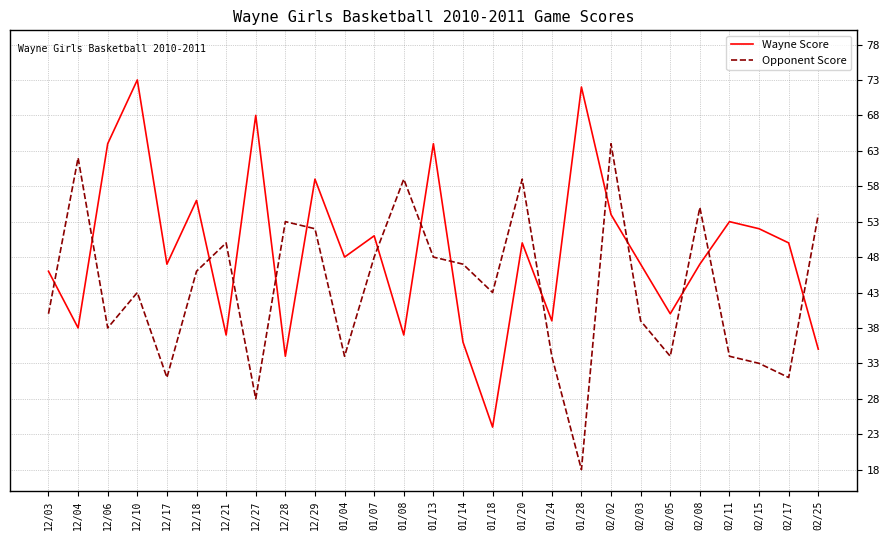

What is the sum of the Opponent Score values at 02/05 and 02/11?

68